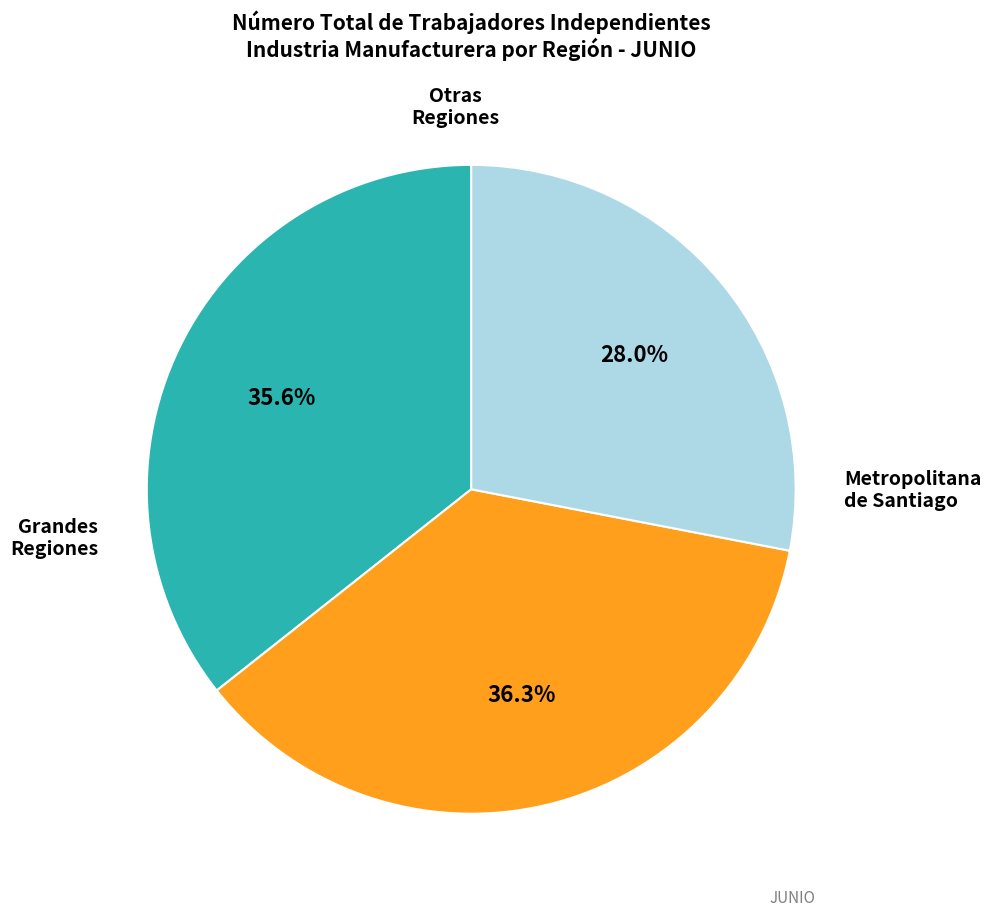

Is there any slice that represents more than half of the pie?

No